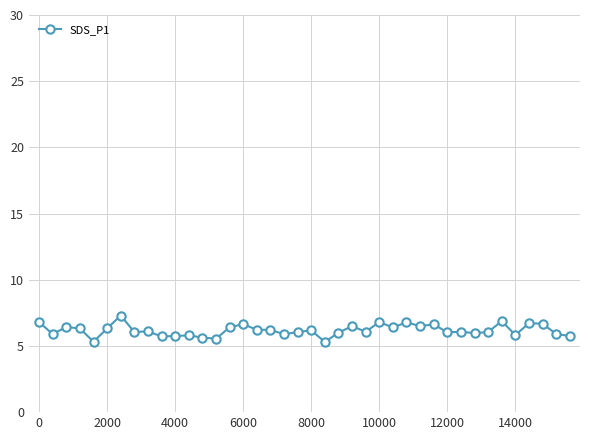

What is the sum of all values?

247.4